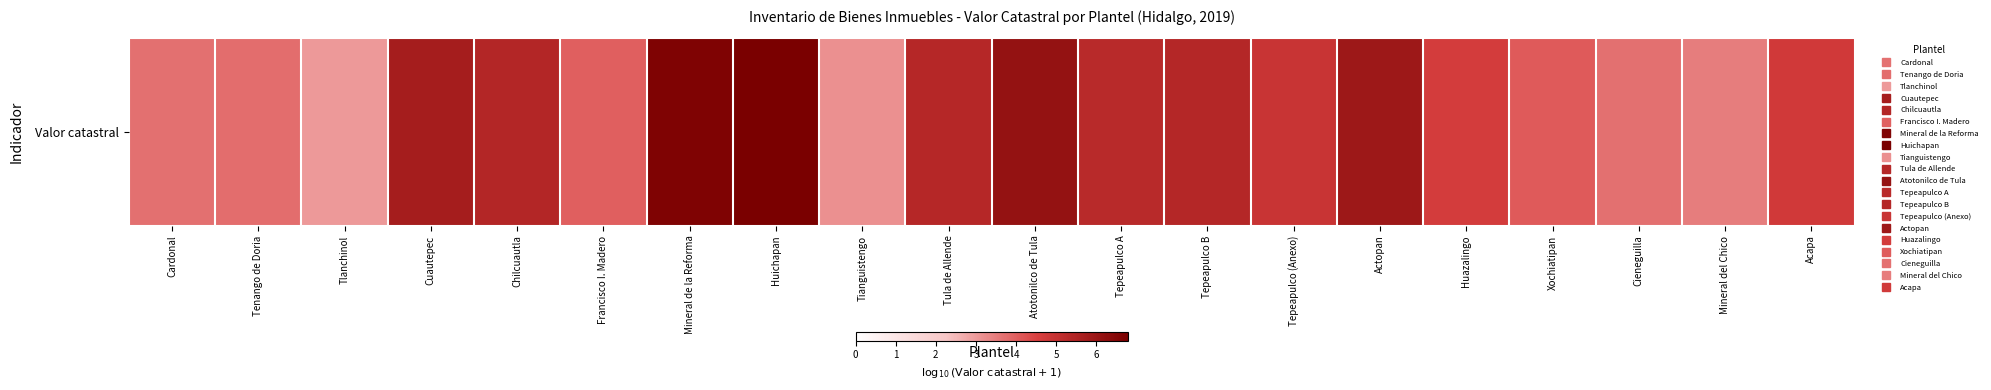

Rank the categories by value from highest to lowest.

Huichapan, Mineral de la Reforma, Atotonilco de Tula, Actopan, Cuautepec, Chilcuautla, Tepeapulco B, Tula de Allende, Tepeapulco A, Tepeapulco (Anexo), Acapa, Huazalingo, Xochiatipan, Francisco I. Madero, Tenango de Doria, Cardonal, Cieneguilla, Mineral del Chico, Tianguistengo, Tlanchinol